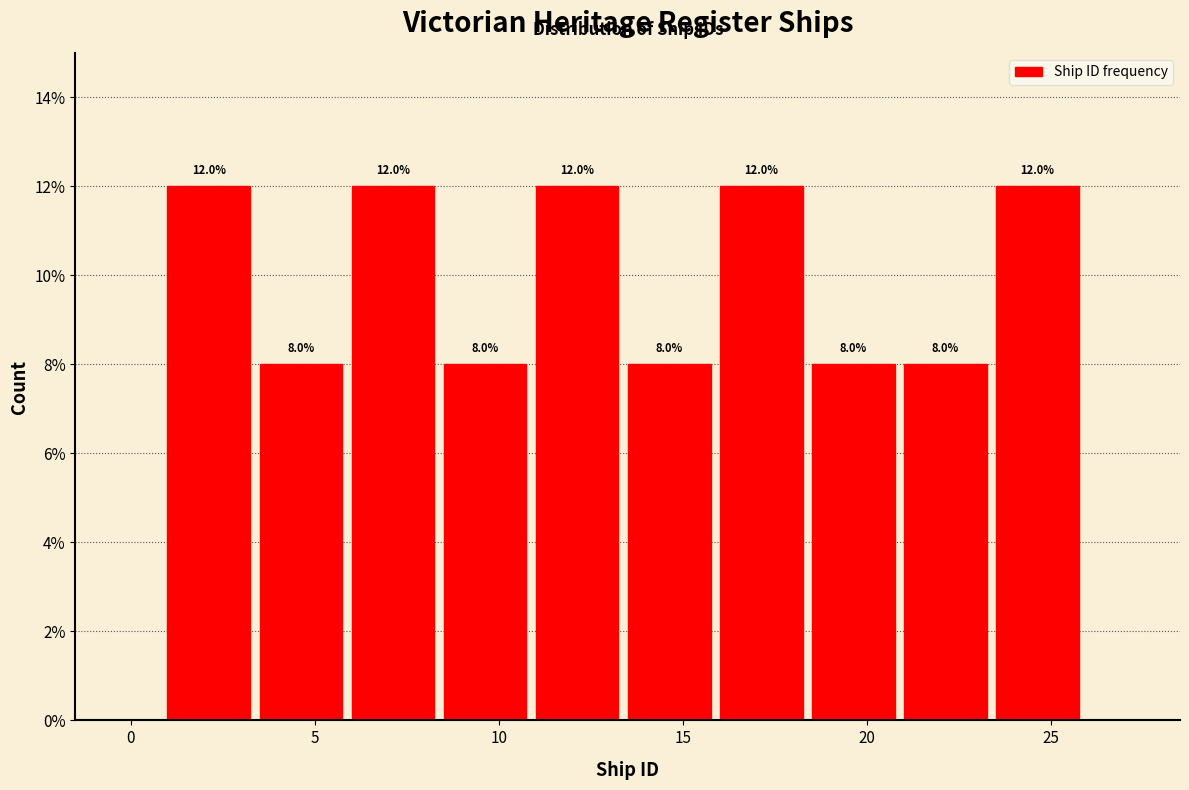

How tall is the bar that spans 21.0 to 23.5 on the x-axis?

8.0